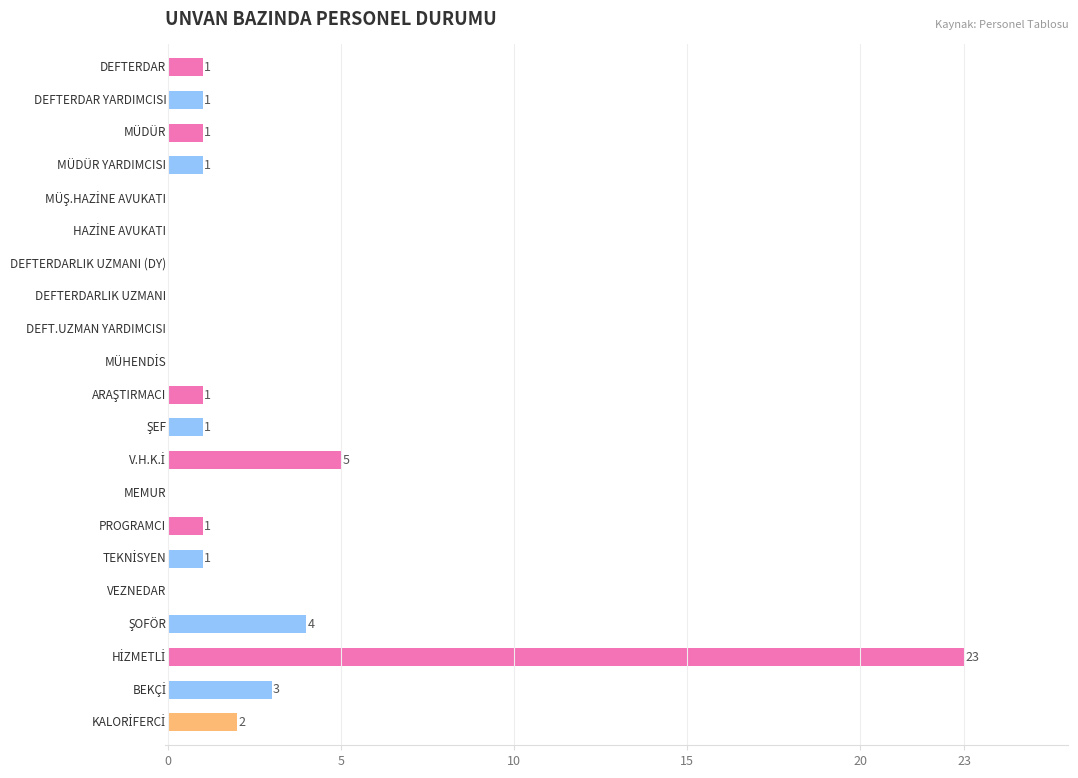

How many data points does each series have?

21